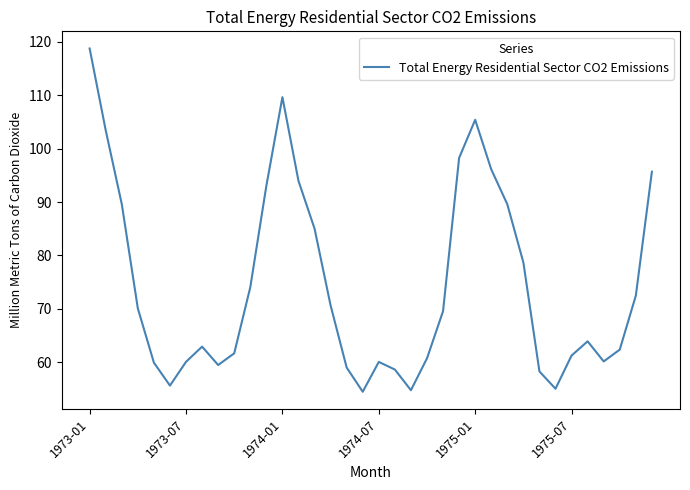

What is the difference between the maximum and minimum values?

64.3